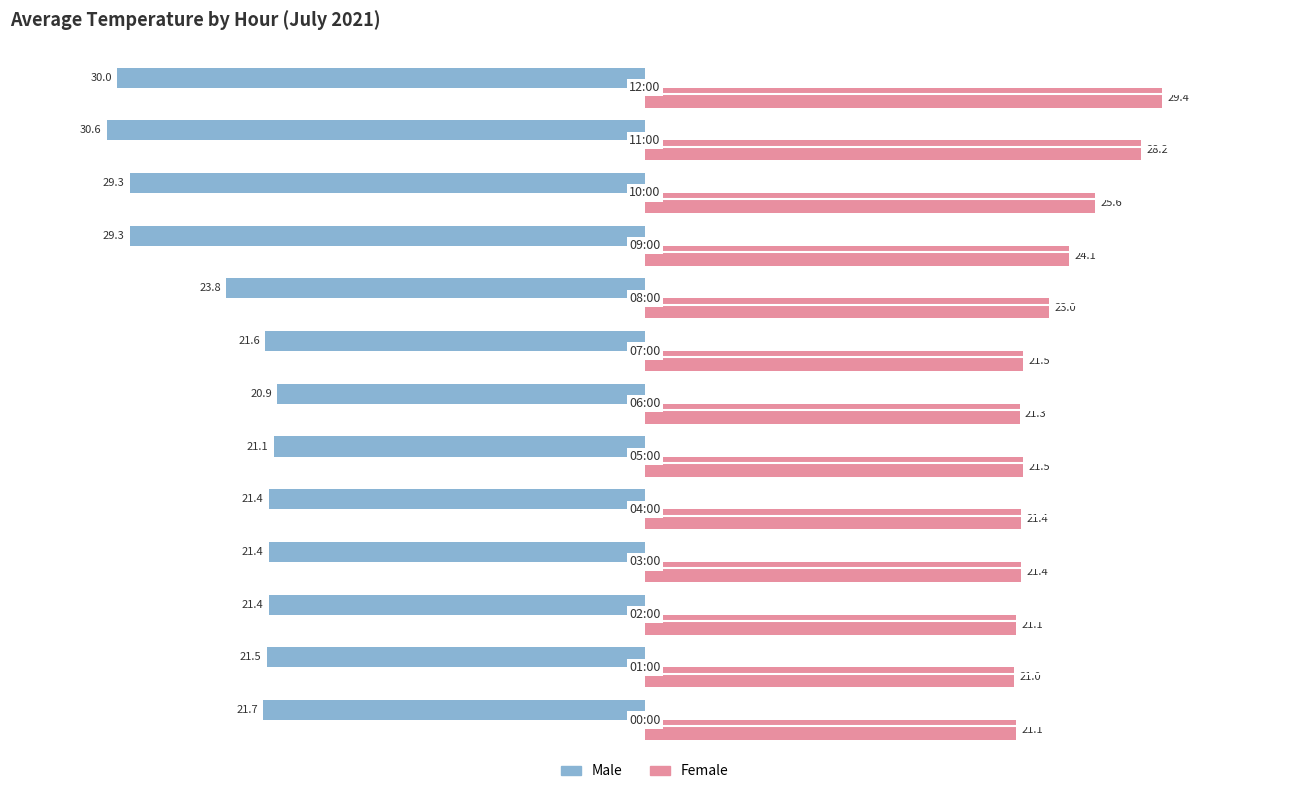

Which series has the largest range (max minus min)?

Male